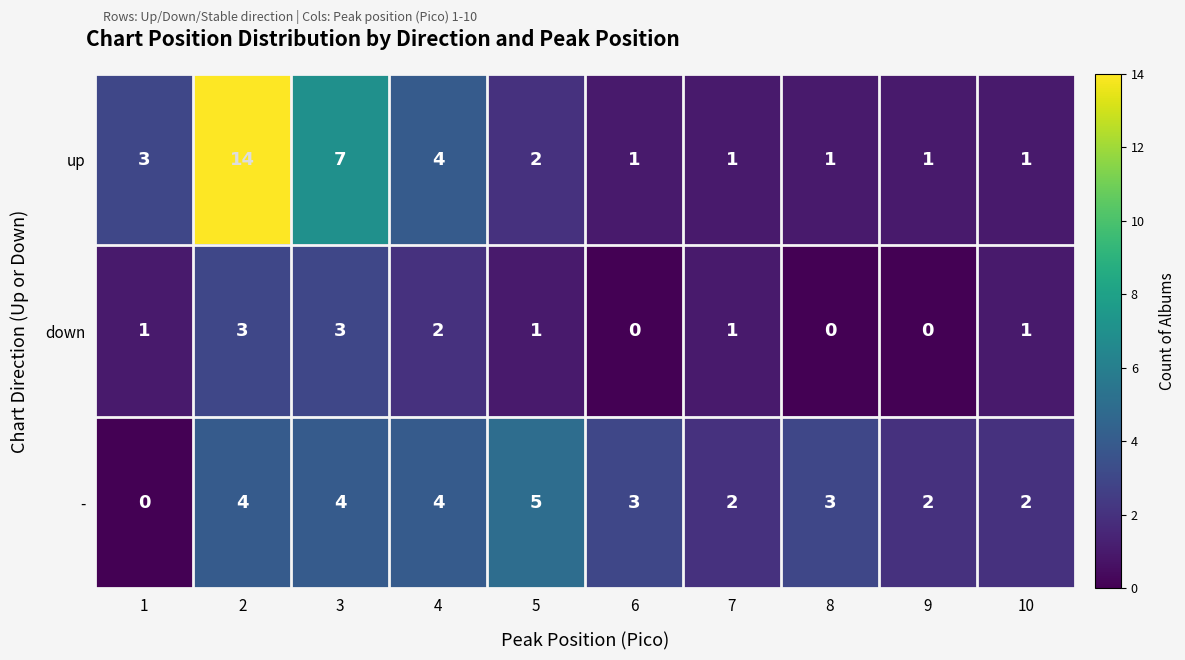

Reading right to left, list all the values displayed in this chart.

up: 10=1	9=1	8=1	7=1	6=1	5=2	4=4	3=7	2=14	1=3
down: 10=1	9=0	8=0	7=1	6=0	5=1	4=2	3=3	2=3	1=1
-: 10=2	9=2	8=3	7=2	6=3	5=5	4=4	3=4	2=4	1=0